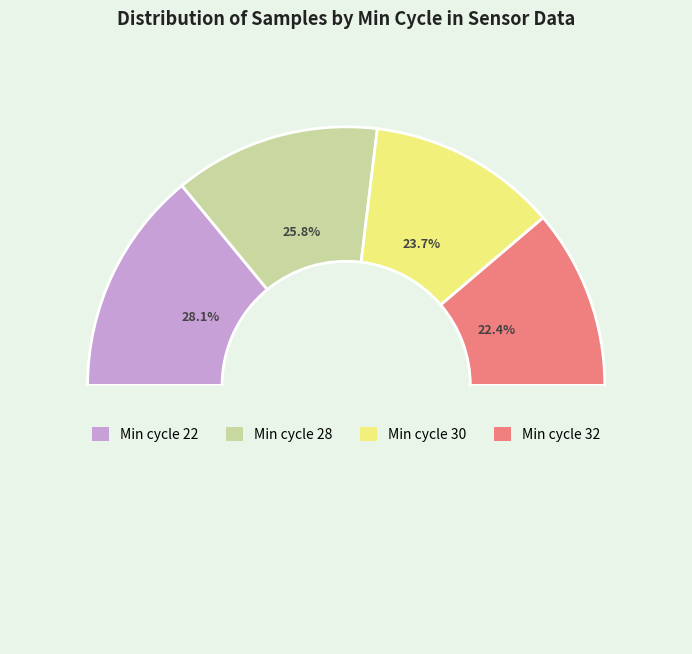

Rank the categories by value from lowest to highest.

Min_cycle_32, Min_cycle_30, Min_cycle_28, Min_cycle_22